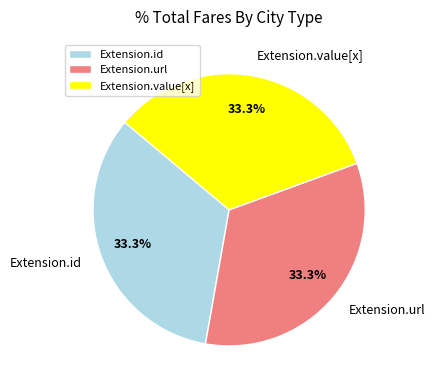

Does Extension.url account for over 50% of the chart?

No